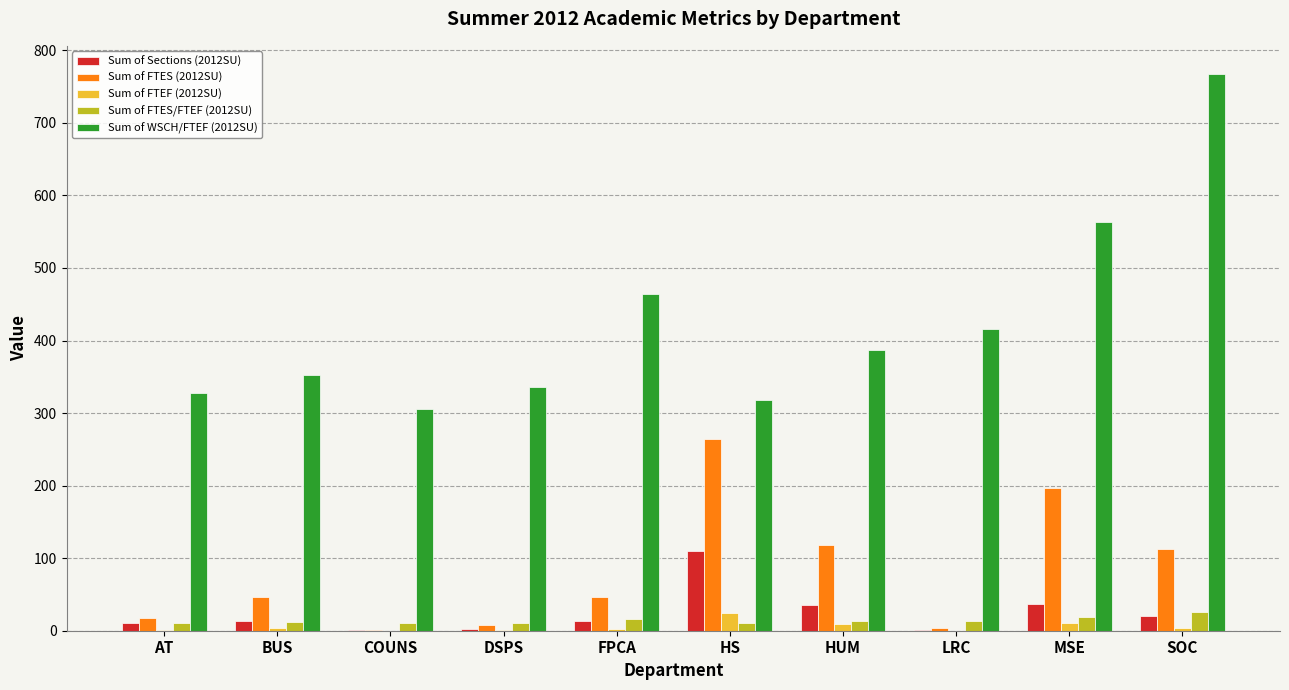

Which label corresponds to the largest value in the chart?

SOC